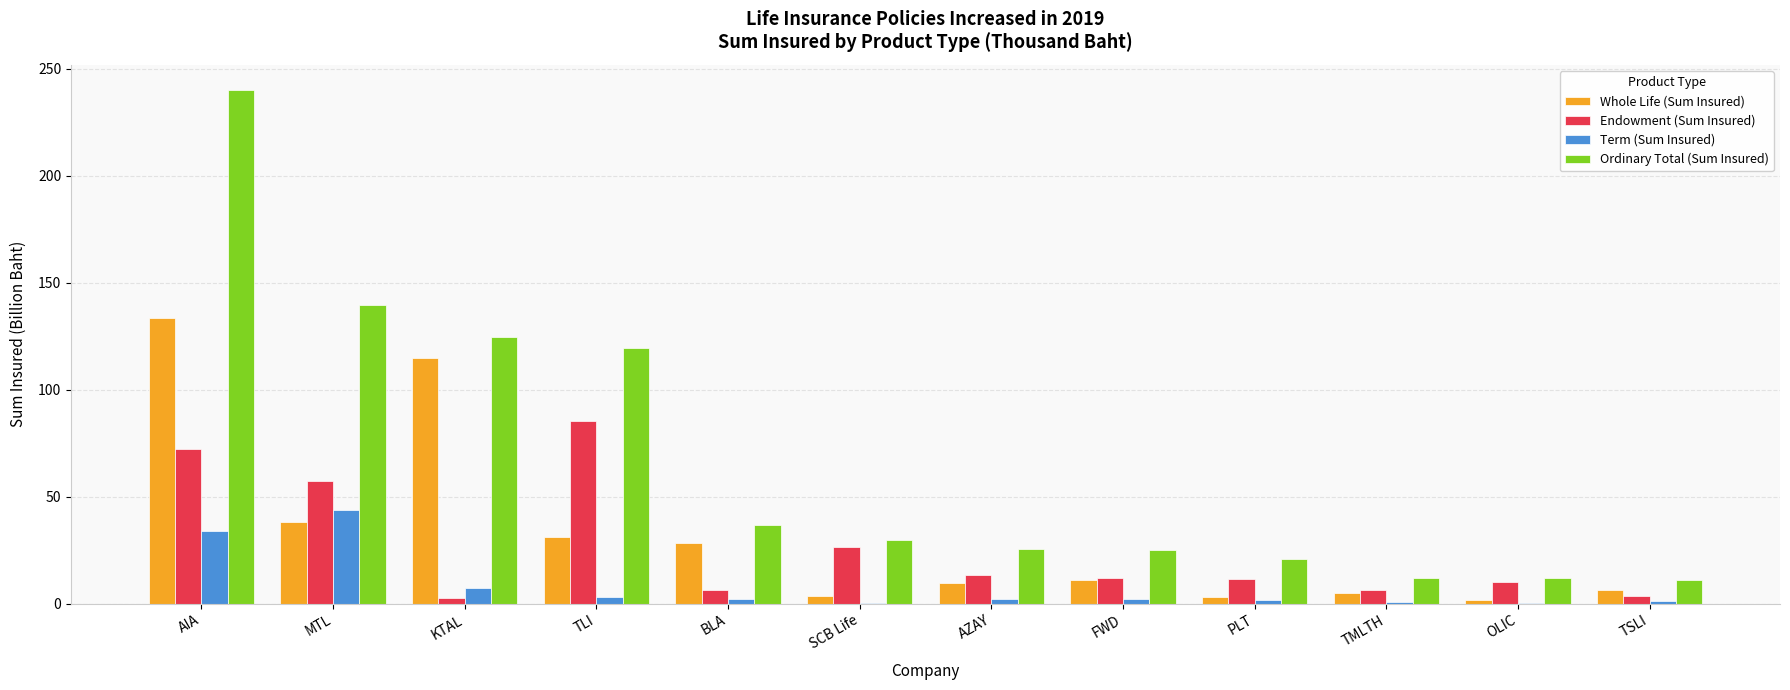

What is the sum of all Endowment (Sum Insured) values?

307.0